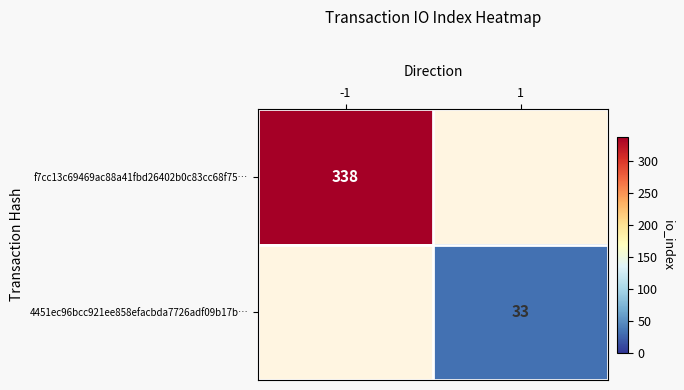

True or false: 4451ec96bcc921ee858efacbda7726adf09b17b… has a value of 33 at 1.

True